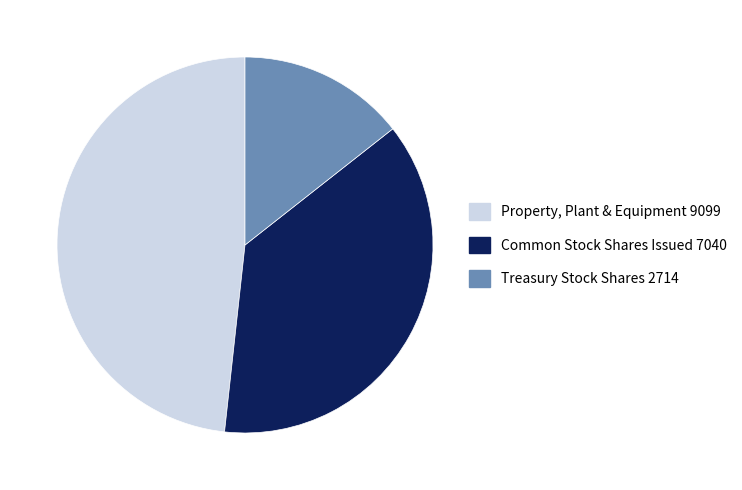

Is it true that Treasury Stock Shares 2714 is 26% of the pie?

False